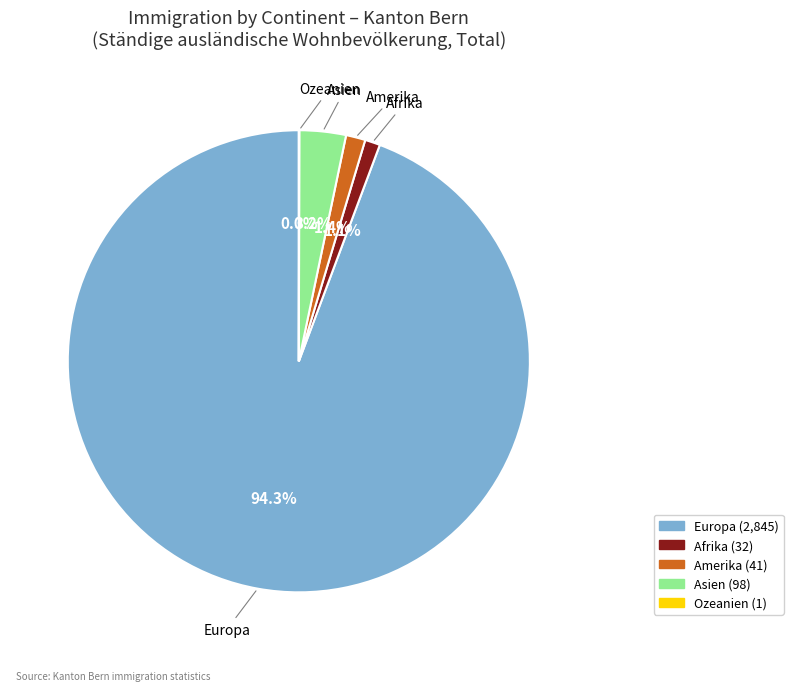

To the nearest percent, what is the difference between the Asien and Afrika slice percentages?

2%